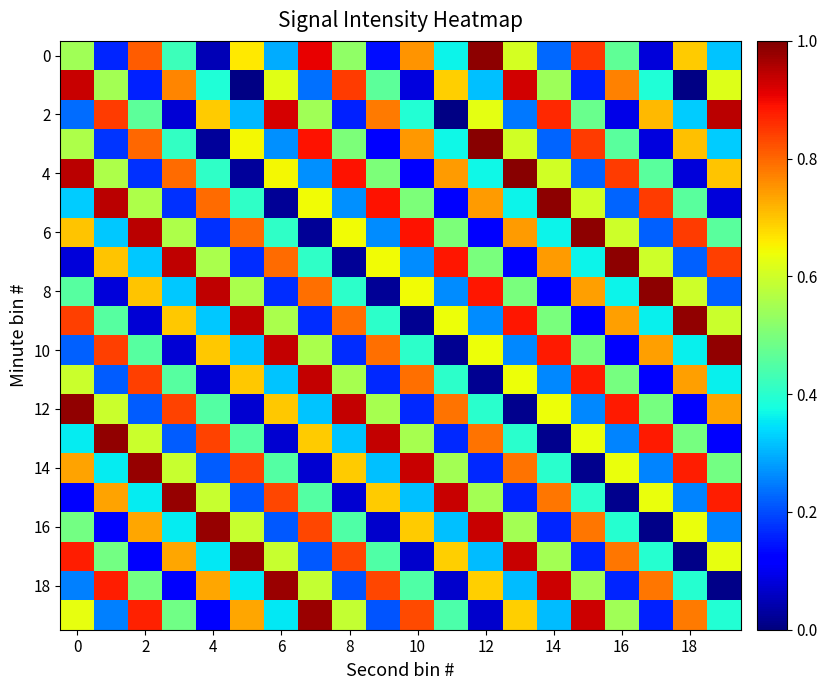

At how many categories does at least one series exceed 0?

20